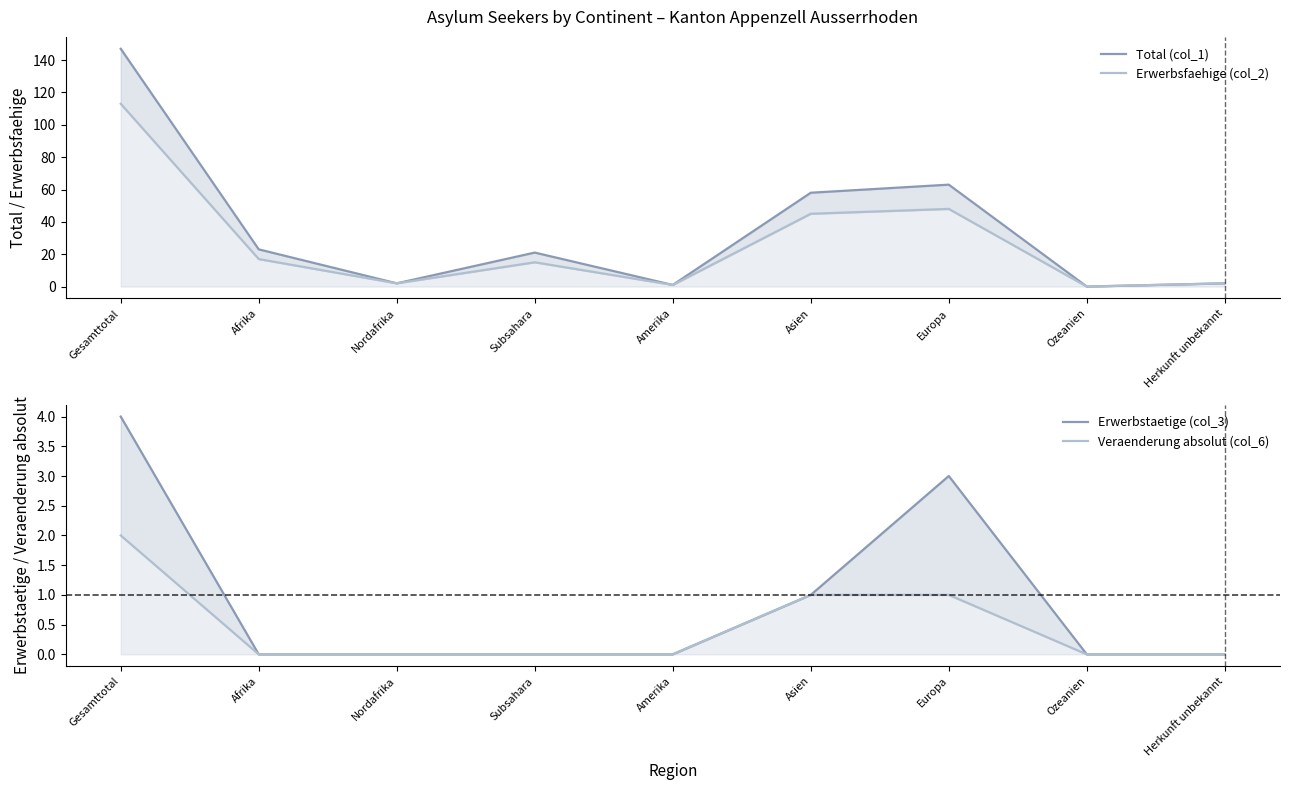

How many Erwerbstaetige (col_3) values are between 0 and 1?

7